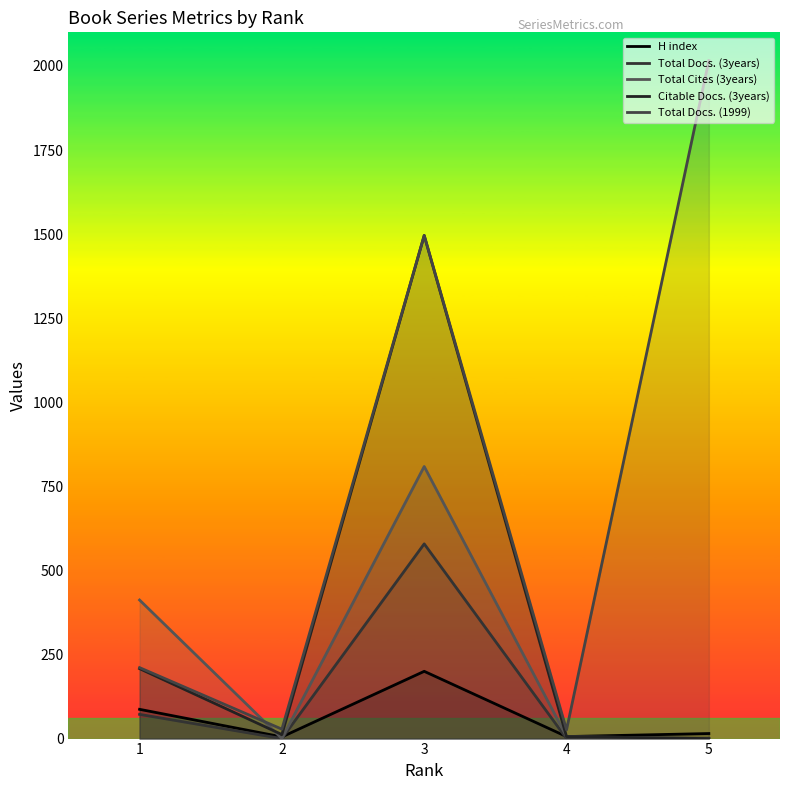

The Total Cites (3years) series shows 357 at 2. True or false?

False